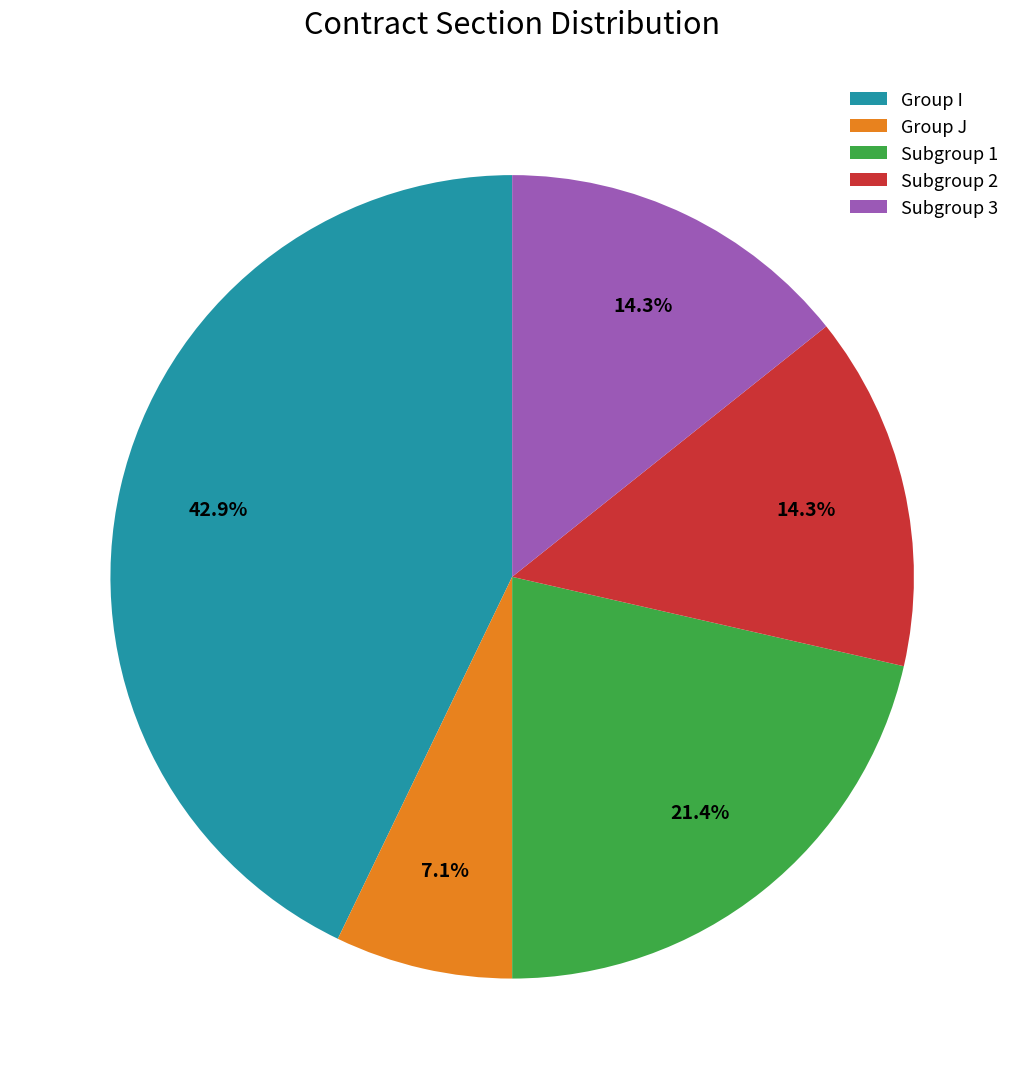

Is there any slice that represents more than half of the pie?

No